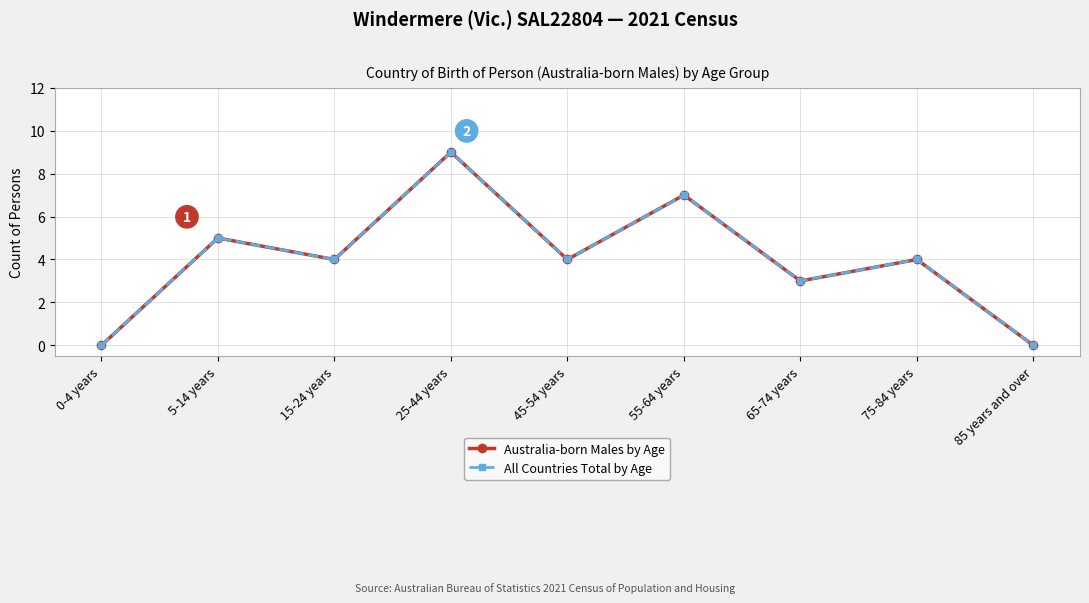

Where is the first local minimum for All Countries Total by Age?

15-24 years